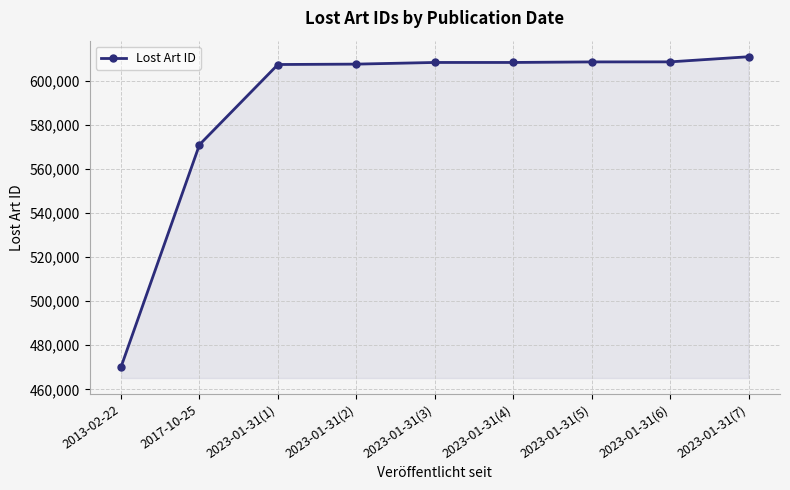

What is the sum of the values at 2023-01-31(7) and 2013-02-22?

1081178